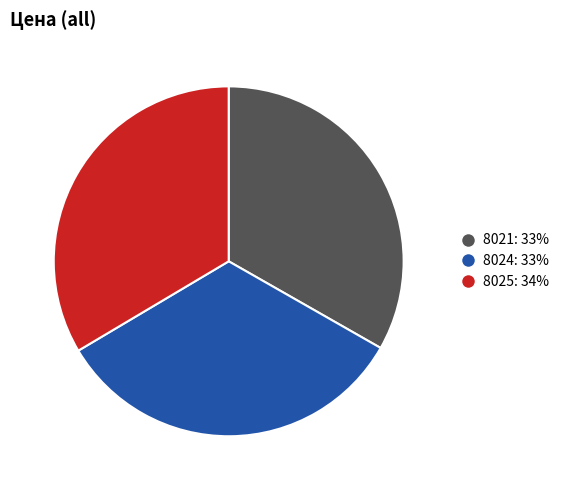

Does 8024 represent more than half of the total?

No